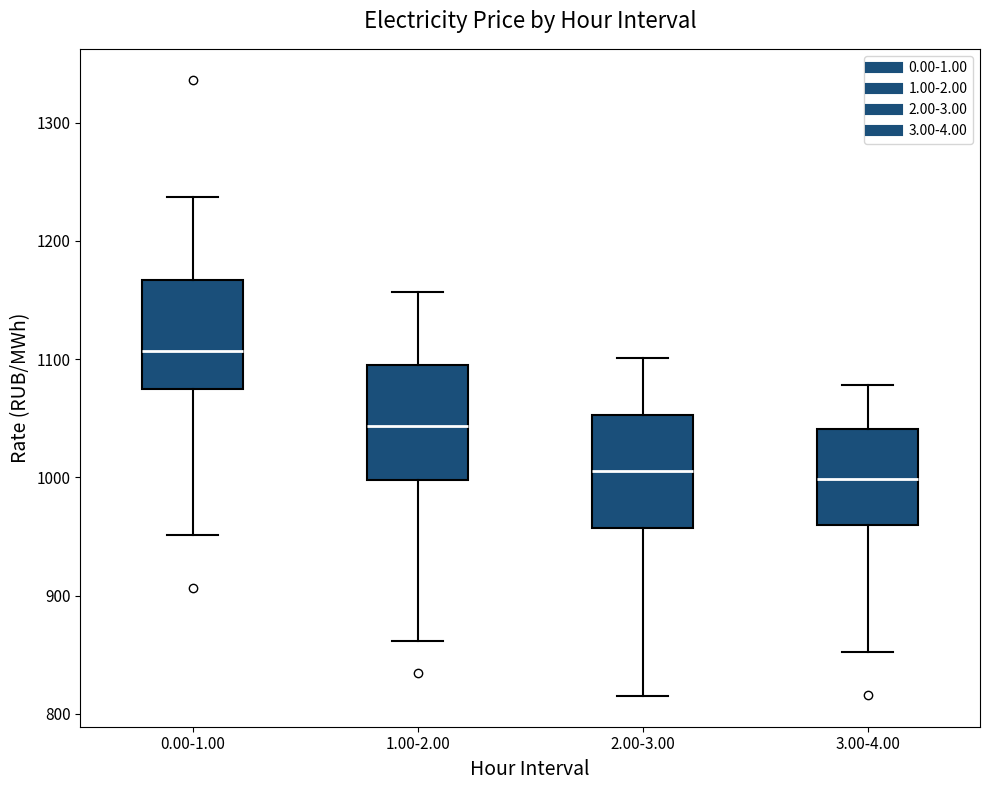

Which box has the highest median line?

0.00-1.00